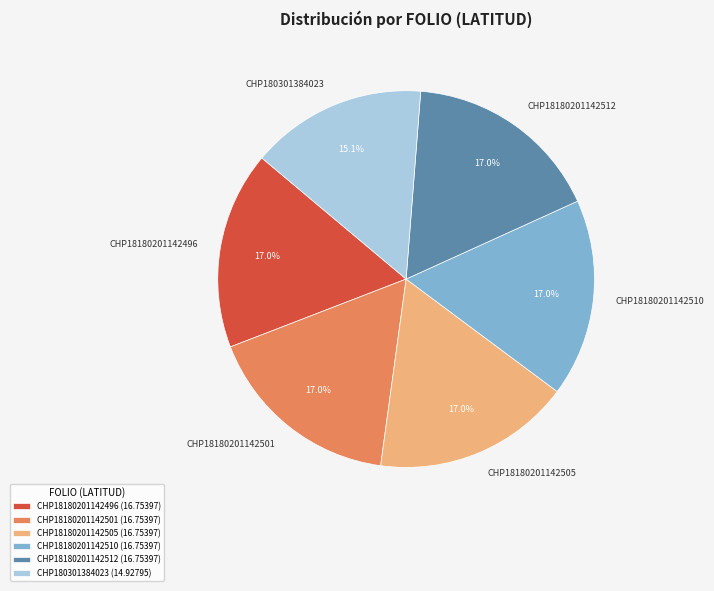

Is CHP18180201142501 the majority of the pie?

No